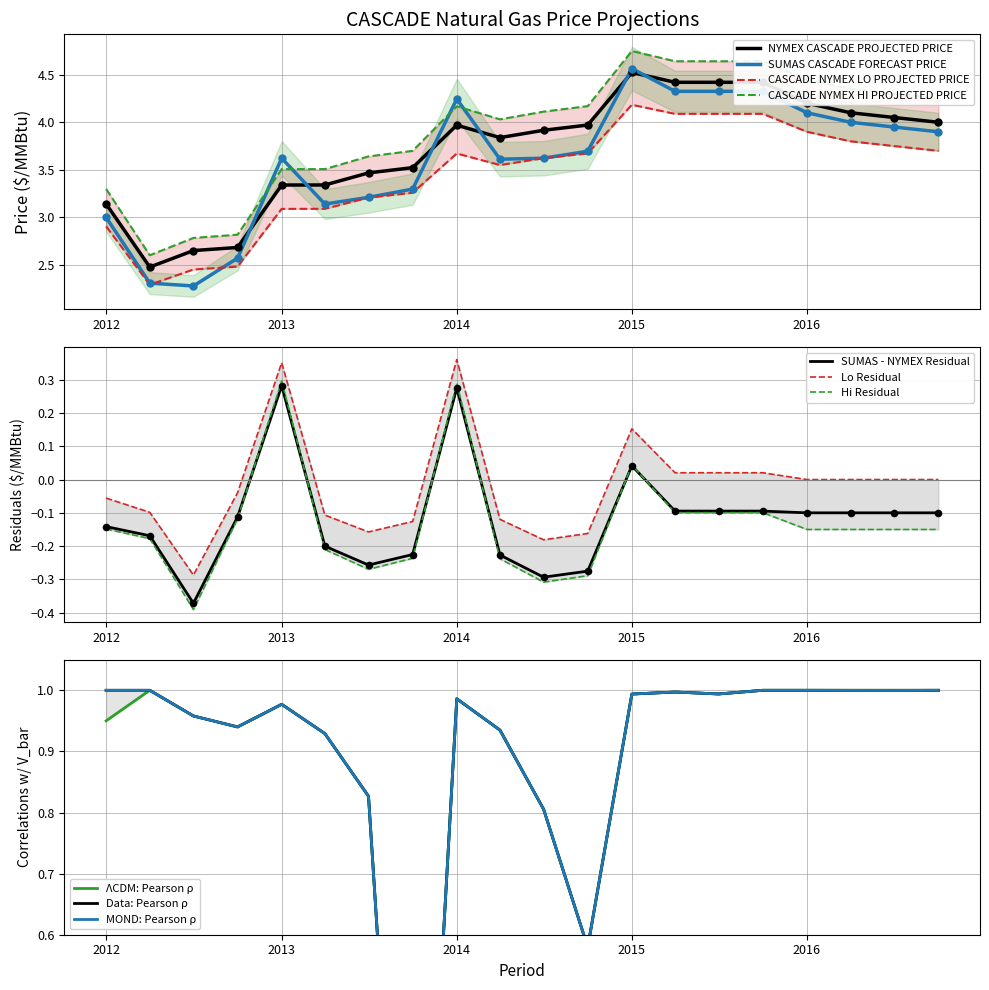

True or false: SUMAS CASCADE FORECAST PRICE and NYMEX CASCADE PROJECTED PRICE intersect in this chart.

True